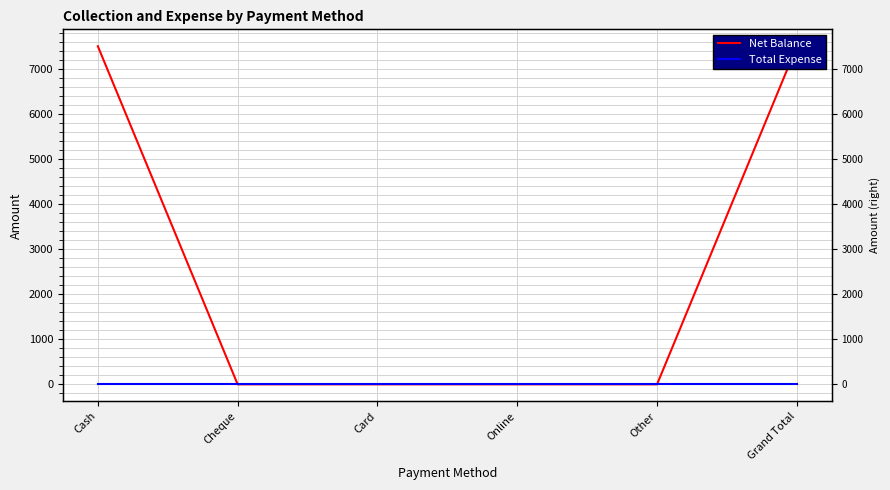

The Net Balance series shows 7500 at Cash. True or false?

True